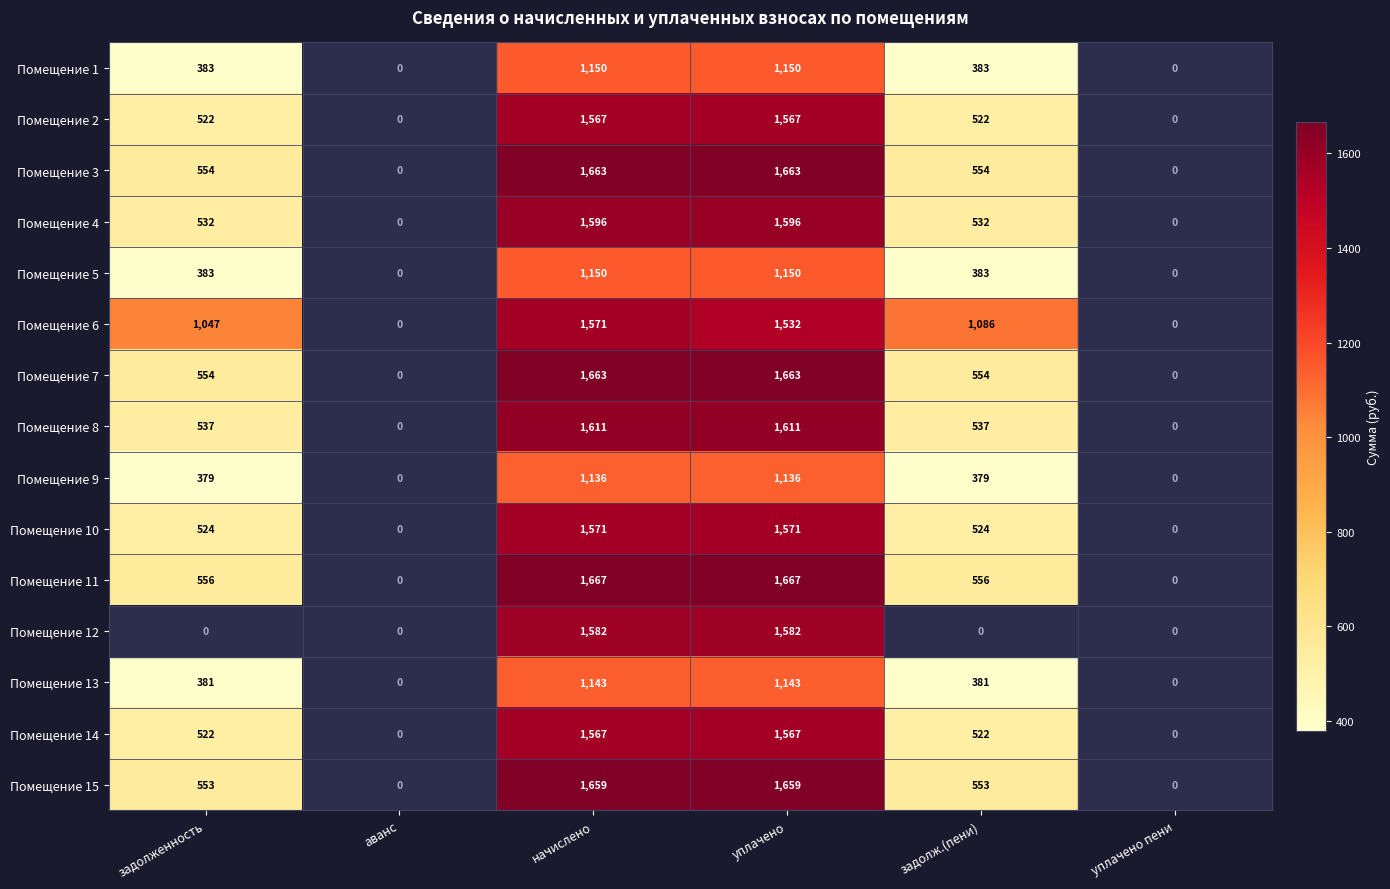

Where does the Помещение 6 series first go above 1086?

начислено